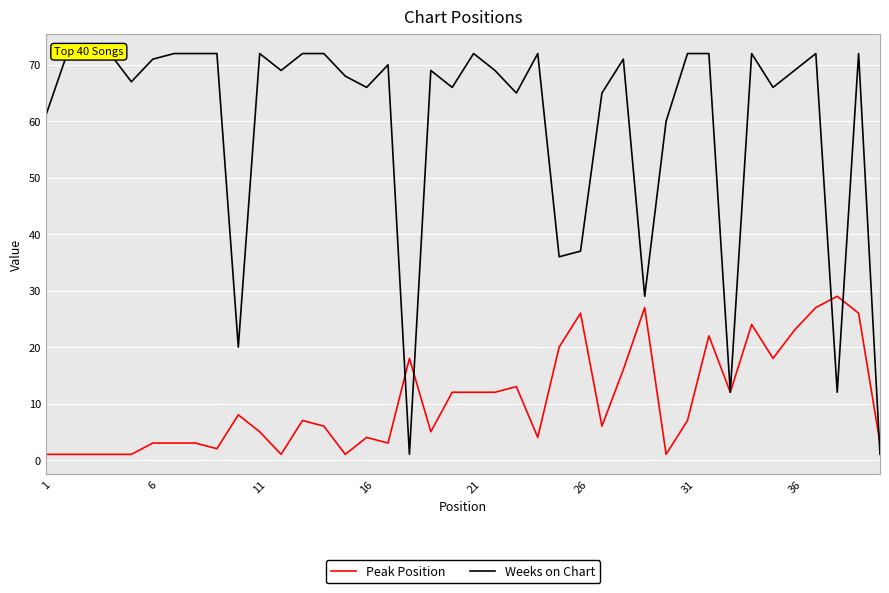

True or false: Peak Position has a value of 3 at 6.

True